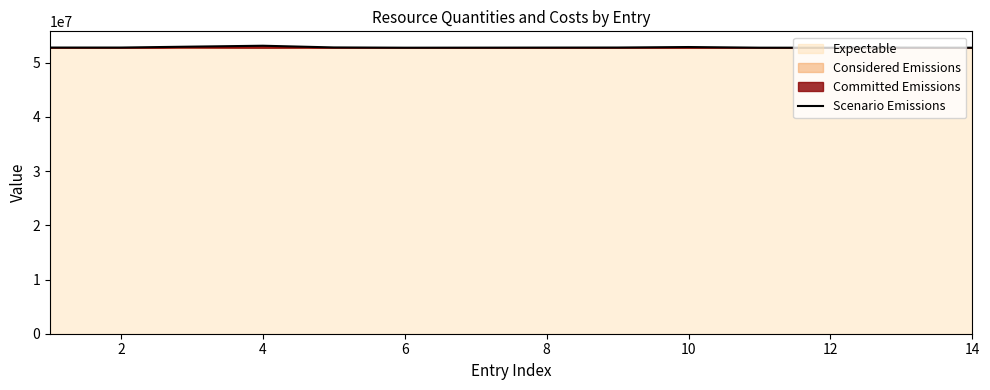

What is the smallest value displayed?

52748936.9